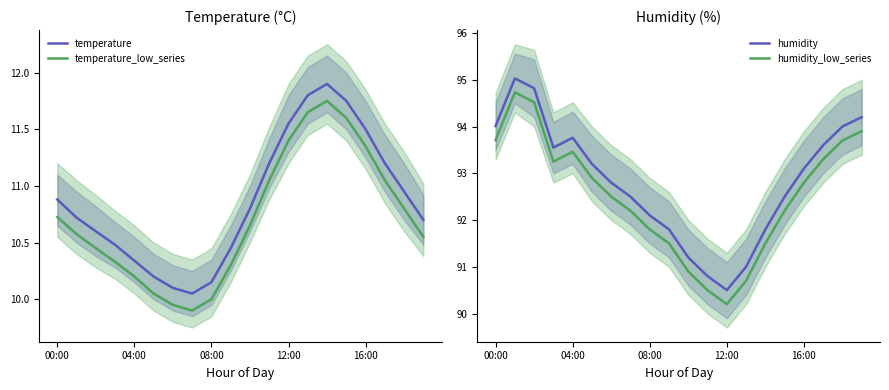

What is the maximum value for temperature?

11.9